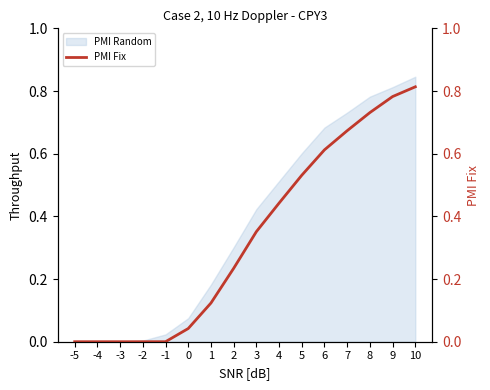

The value at 8 is 0.7. True or false?

True